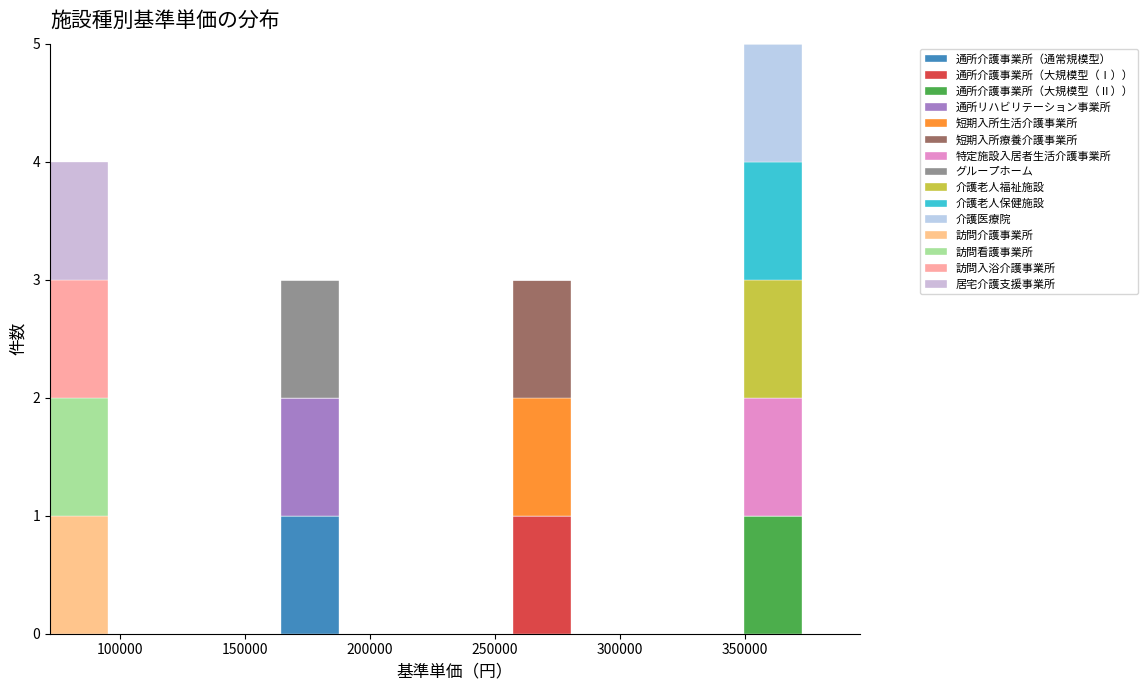

Which range on the x-axis has the tallest stacked bar (by total height)?

350000 to 375000